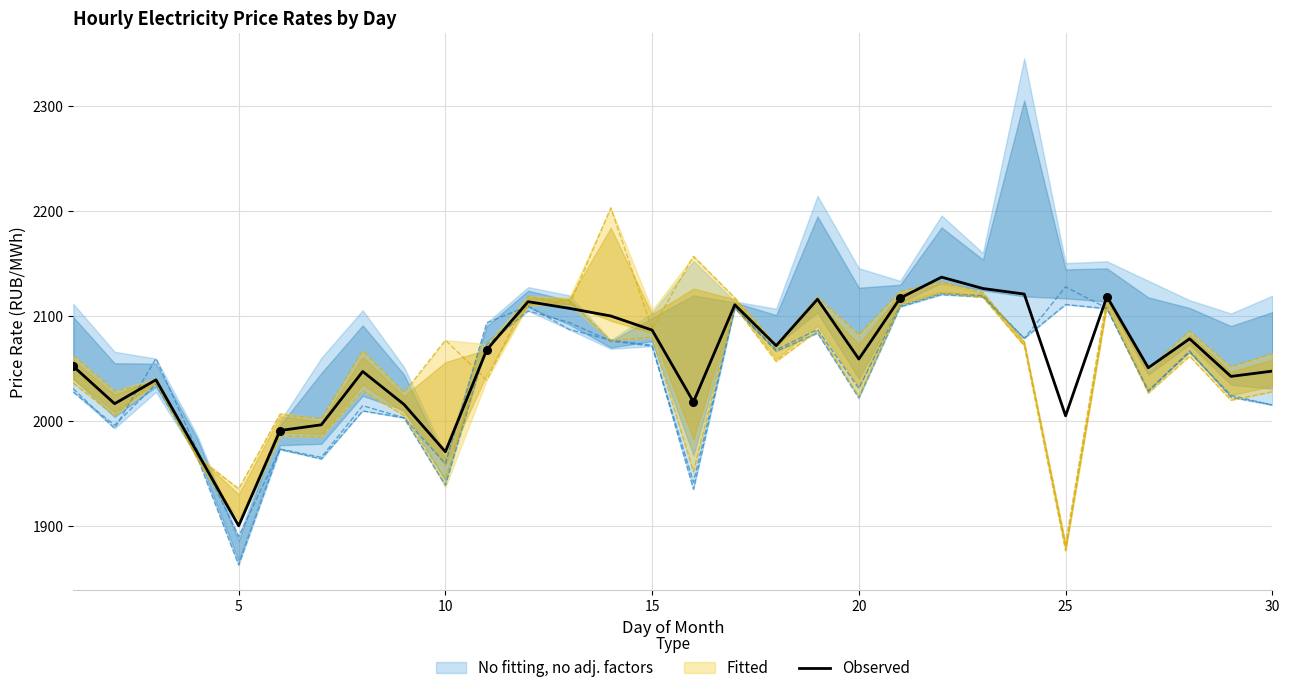

True or false: Observed has a value of 2004.8 at 25.

True